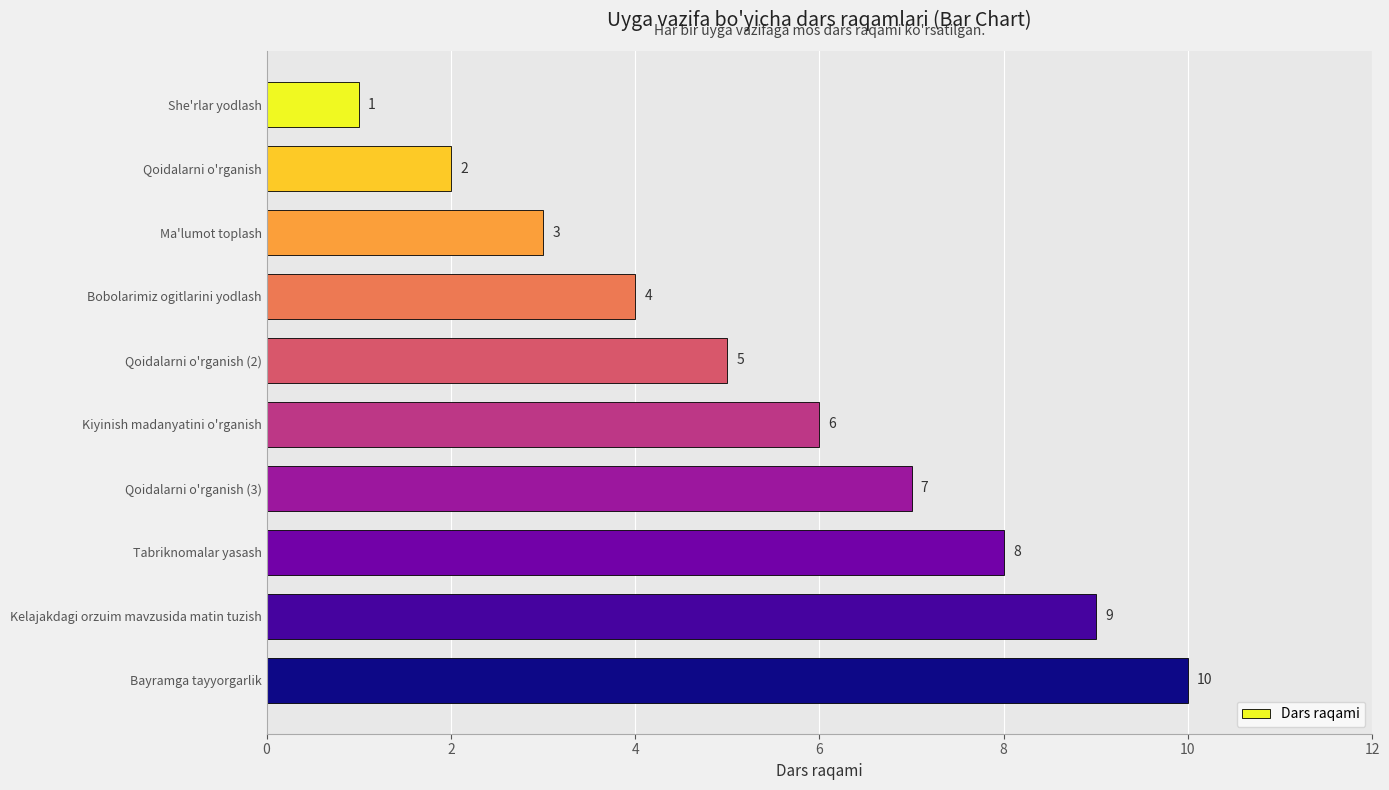

What is the greatest value displayed?

10